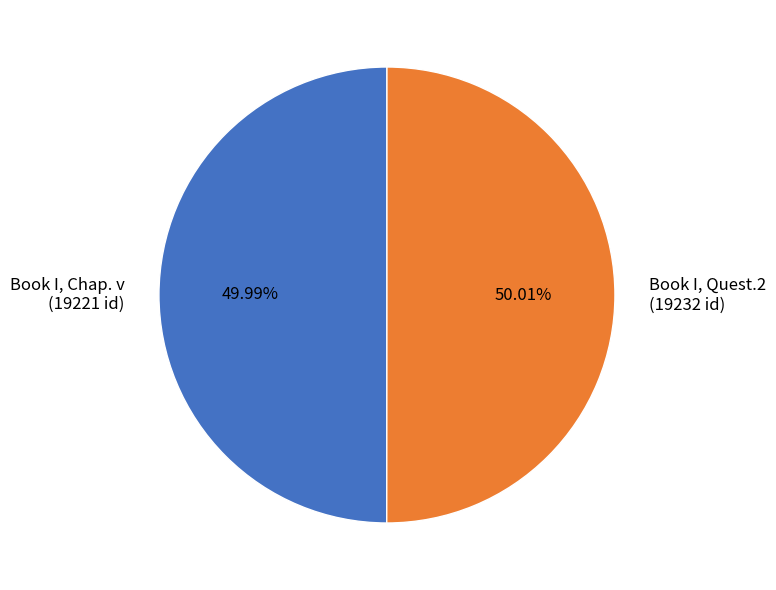

How many slices are in this pie chart?

2